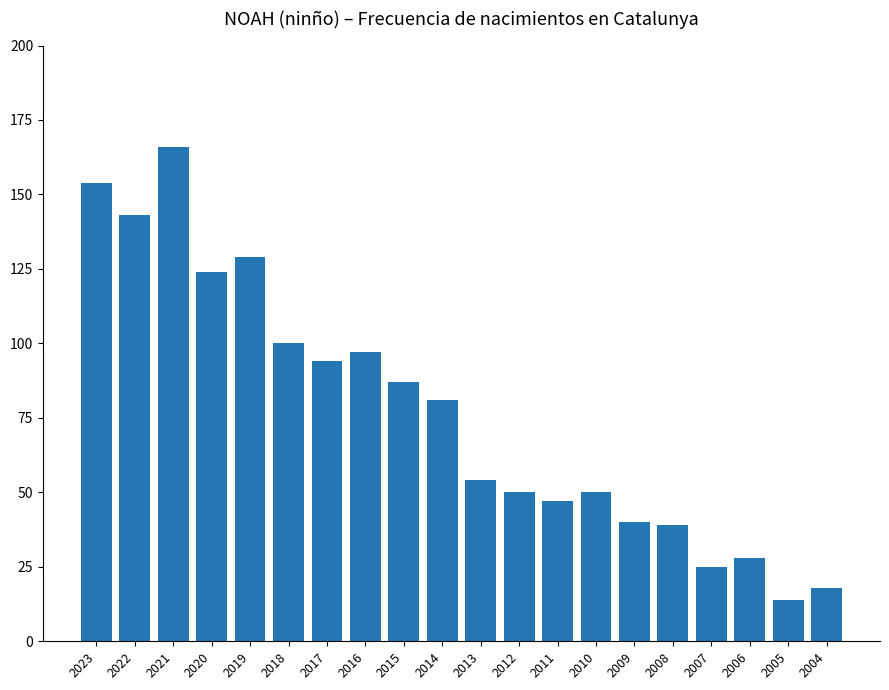

What is the difference between the second highest and second lowest values?

136